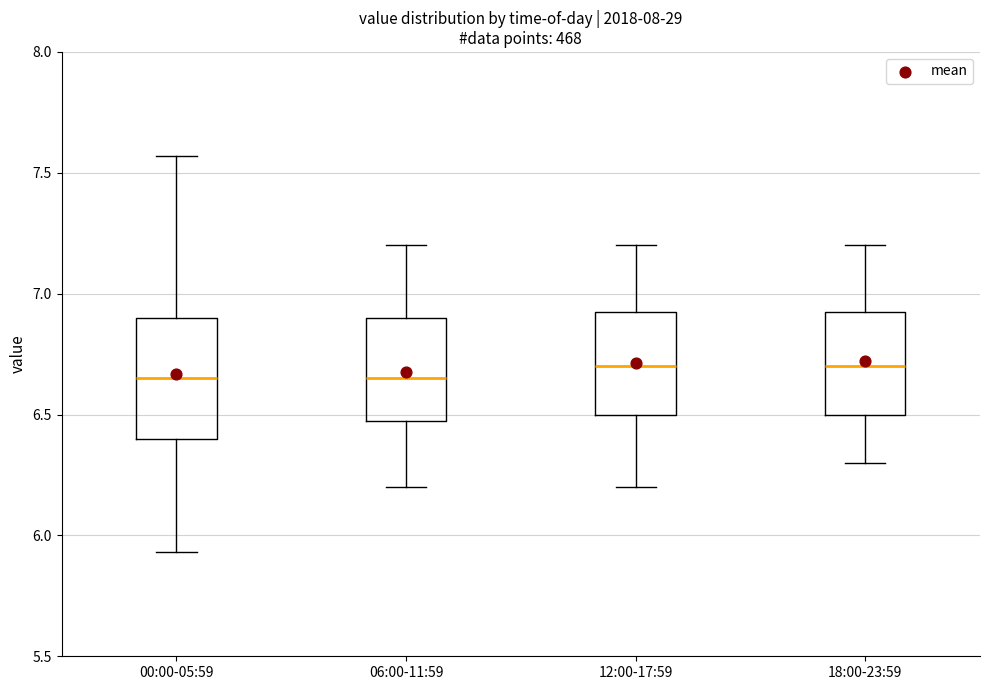

Comparing the boxes themselves (not the whiskers), which one is the tallest?

00:00-05:59